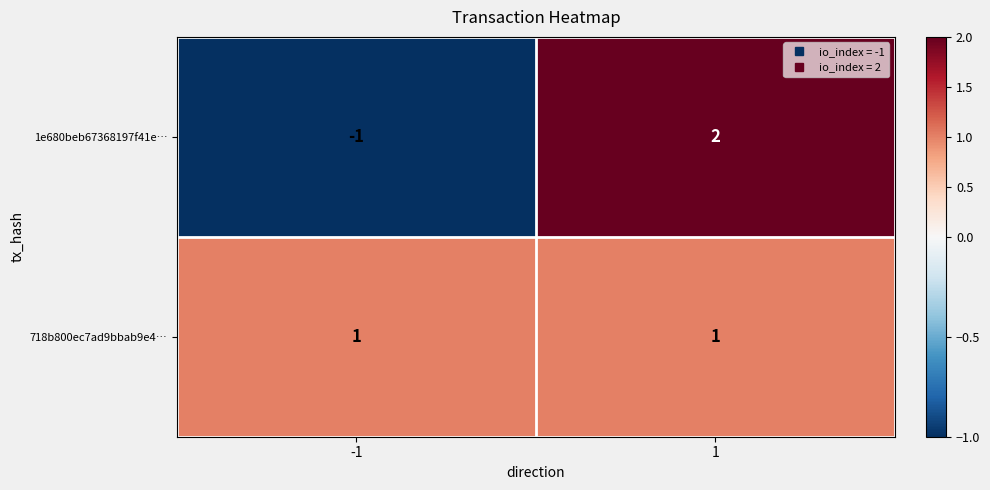

Is it true that 718b800ec7ad9bbab9e4… equals 1 at -1?

True